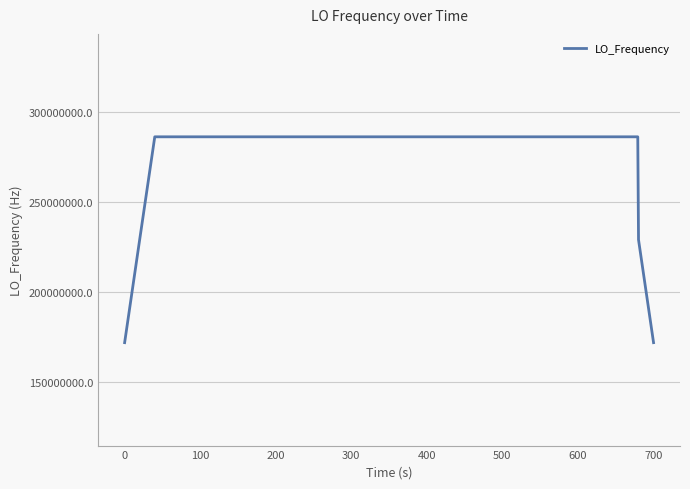

What is the greatest value displayed?

286047000.5